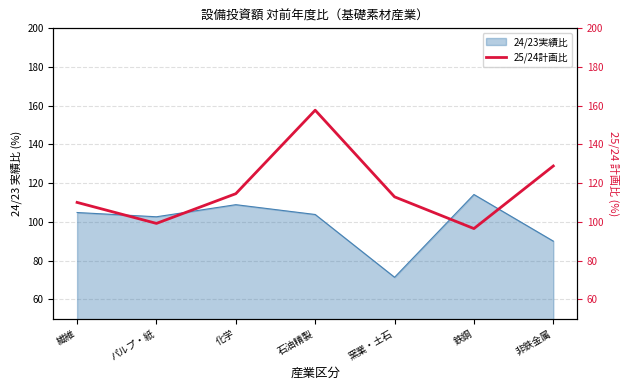

What is the highest value of the 24/23実績比 series?

114.1